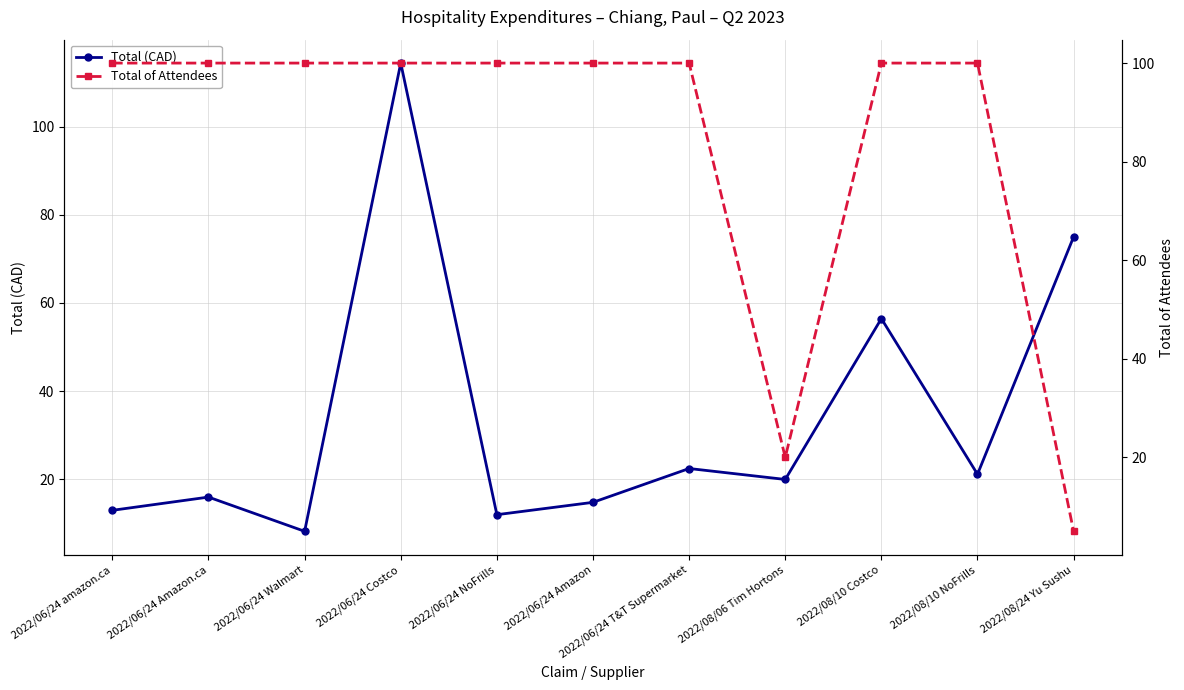

What is the total value across all series at 2022/08/06 Tim Hortons?

40.0